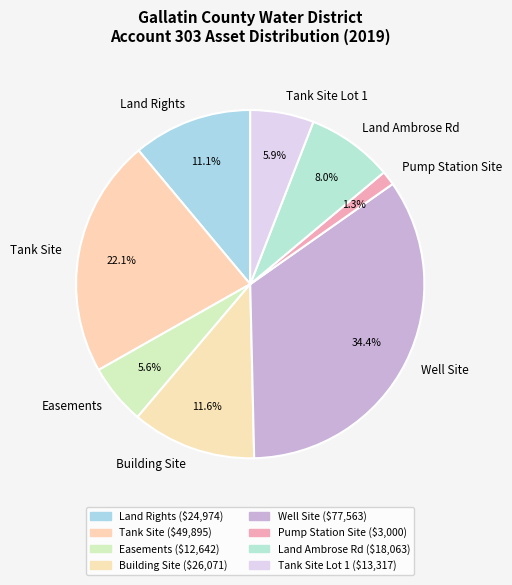

What percentage do Tank Site and Land Ambrose Rd together represent?

30.1%